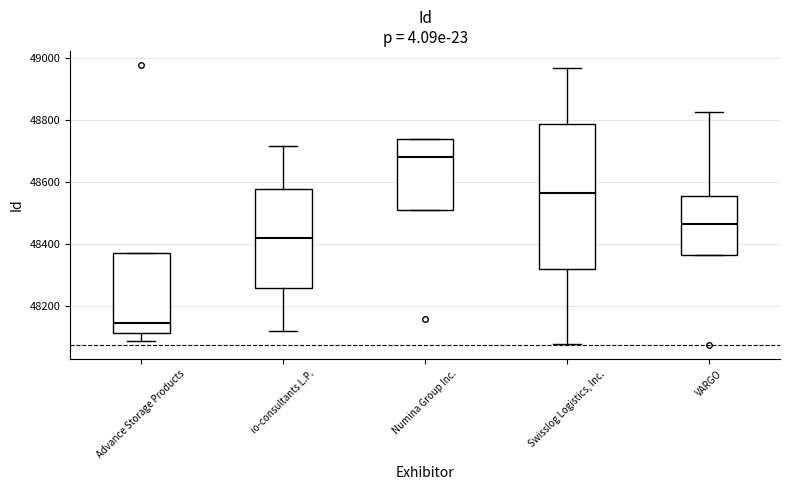

Reading left to right, read every box against the y-axis: the position of its median line, the range the box covers, and the ends of its whiskers. The values are not printed on the chart, so give them approximately, as read against the axis.

Advance Storage Products: median 48140, box 48120 to 48380, whiskers 48080 to 48380
io-consultants L.P.: median 48420, box 48260 to 48580, whiskers 48120 to 48720
Numina Group Inc.: median 48680, box 48500 to 48740, whiskers 48500 to 48740
Swisslog Logistics, Inc.: median 48560, box 48320 to 48780, whiskers 48080 to 48960
VARGO: median 48460, box 48360 to 48560, whiskers 48360 to 48820